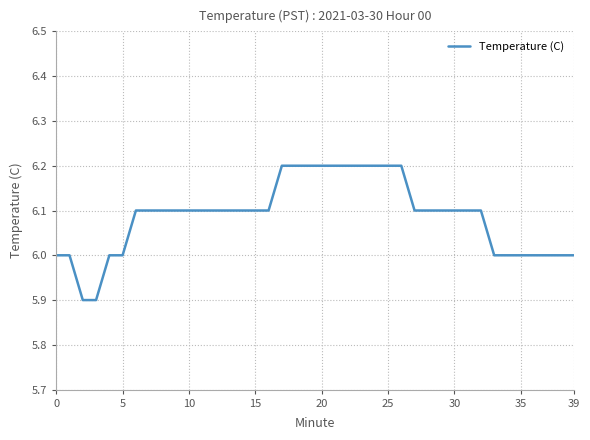

What is the maximum value shown in the chart?

6.2